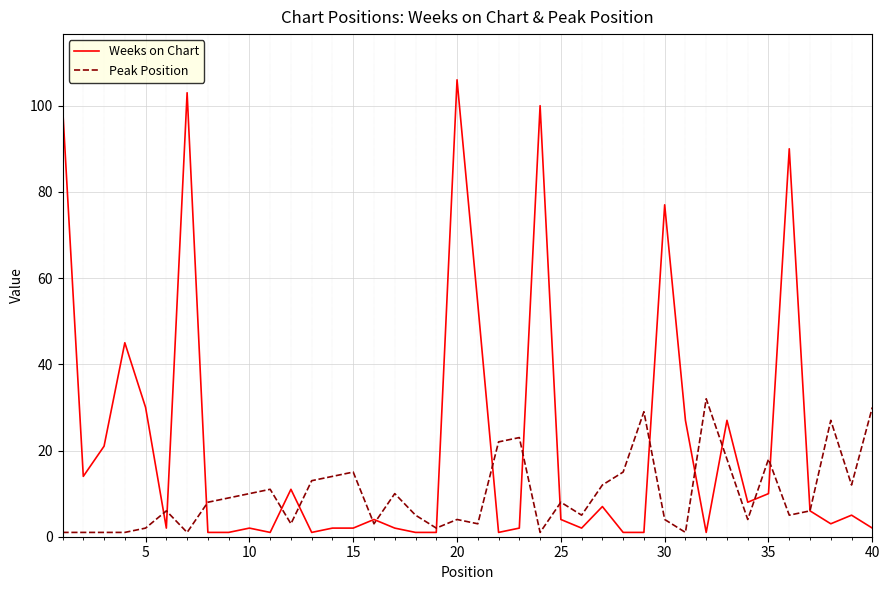

Which series has the largest range (max minus min)?

Weeks on Chart